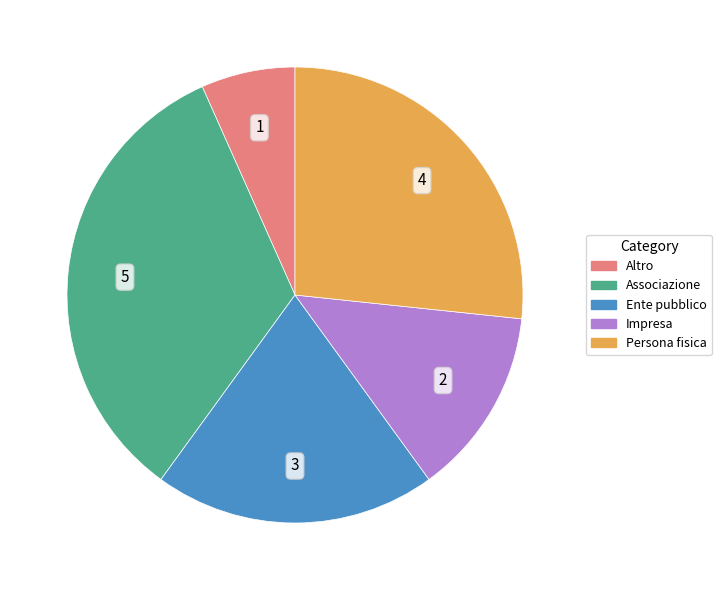

The Associazione slice represents 27% of the pie. True or false?

False